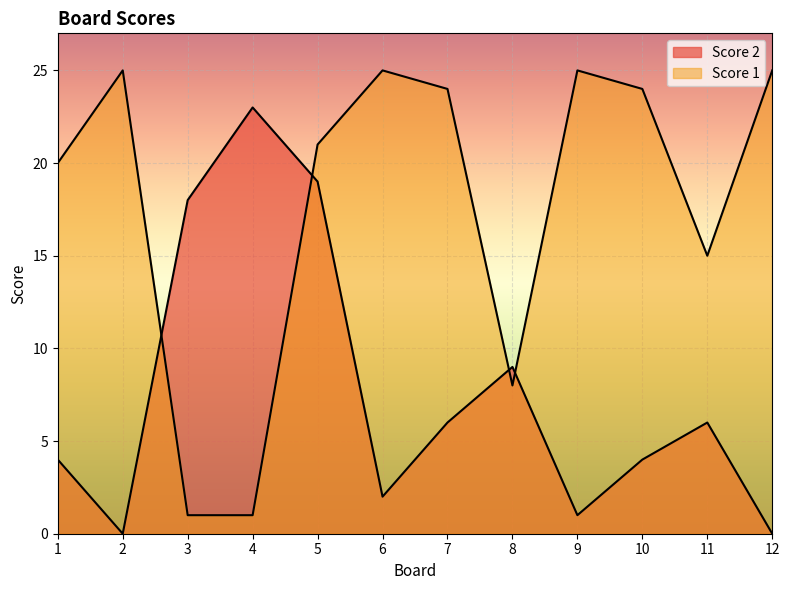

What is the difference between the Score 1 values at 6 and 1?

5